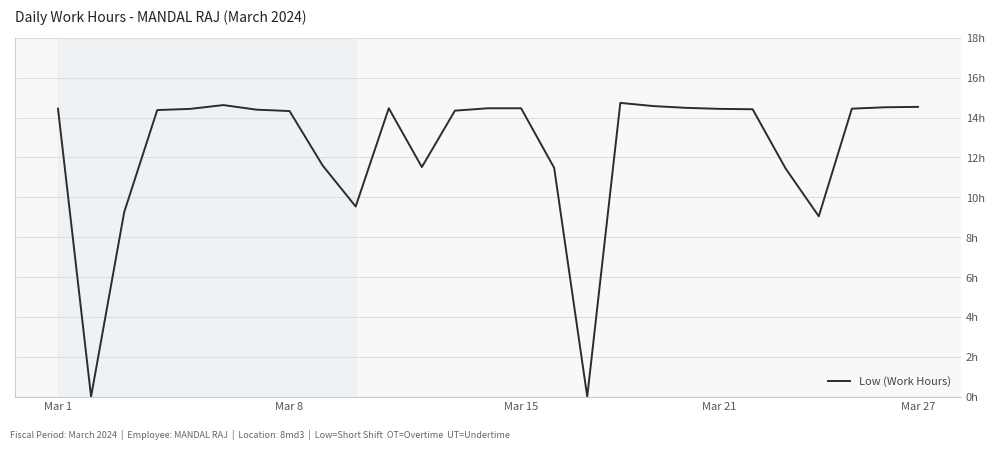

Does the chart display data point markers on the line(s)?

No